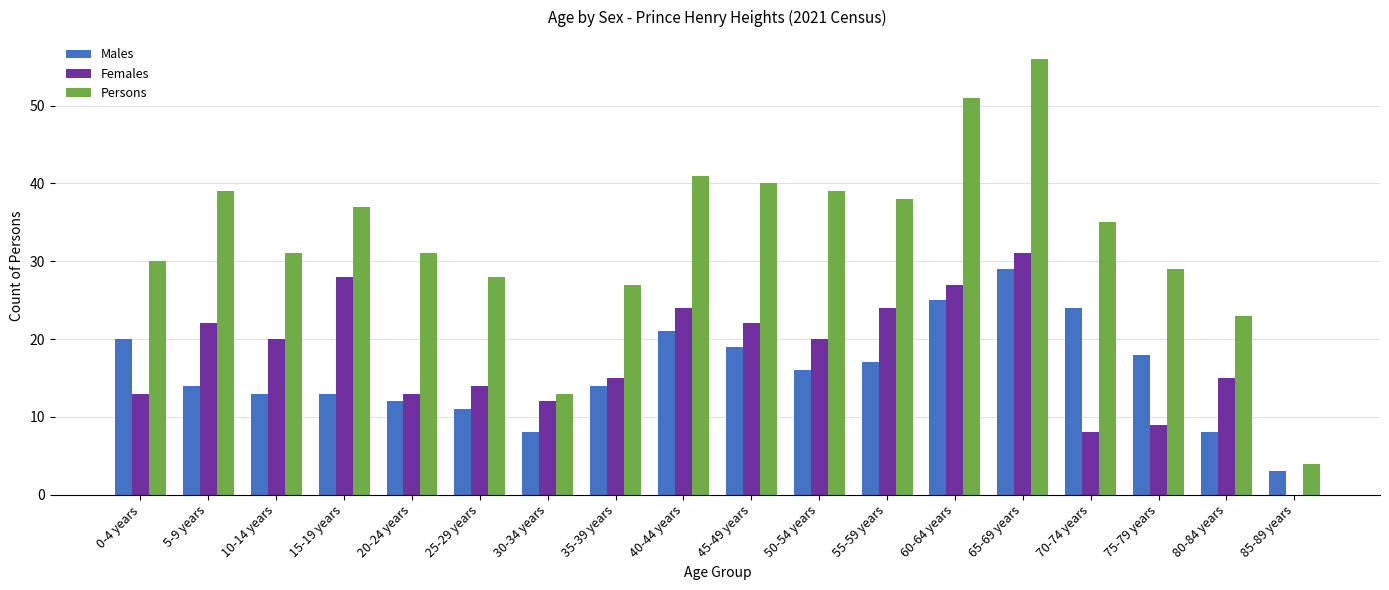

Which series has the widest spread of values?

Persons